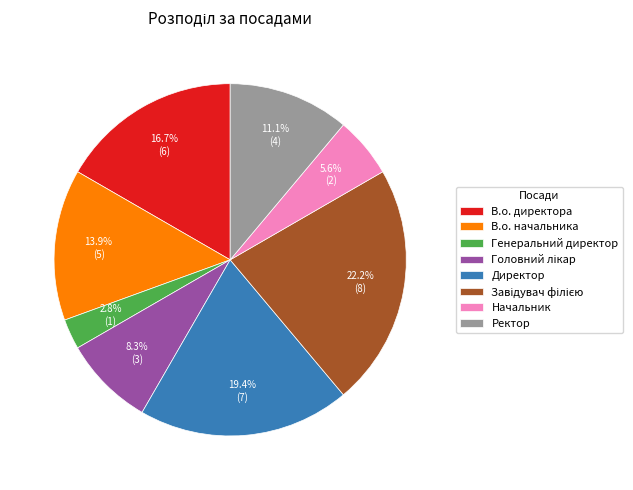

Is Начальник the majority of the pie?

No